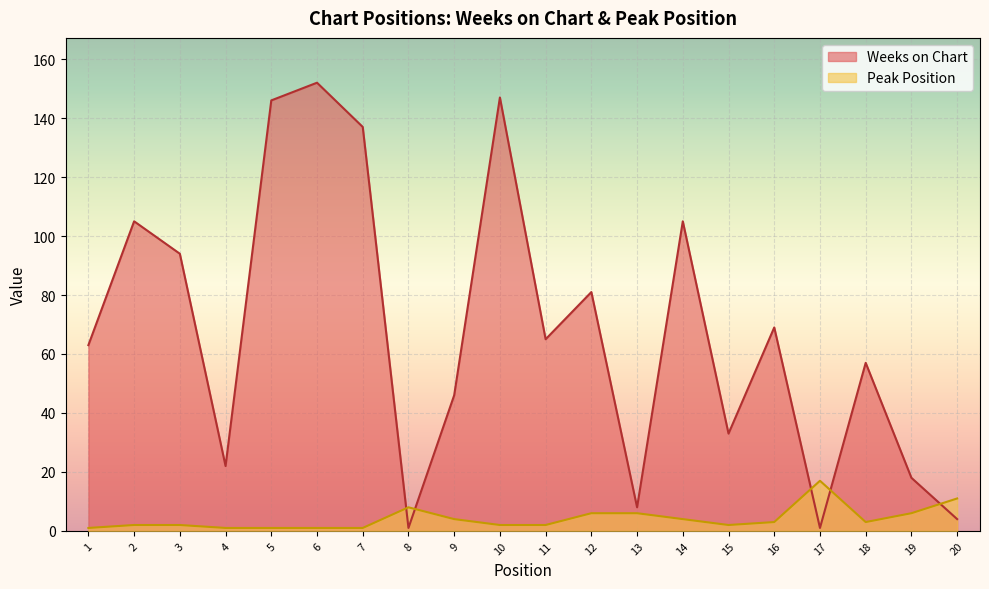

At which category does the chart reach its peak across all series?

6